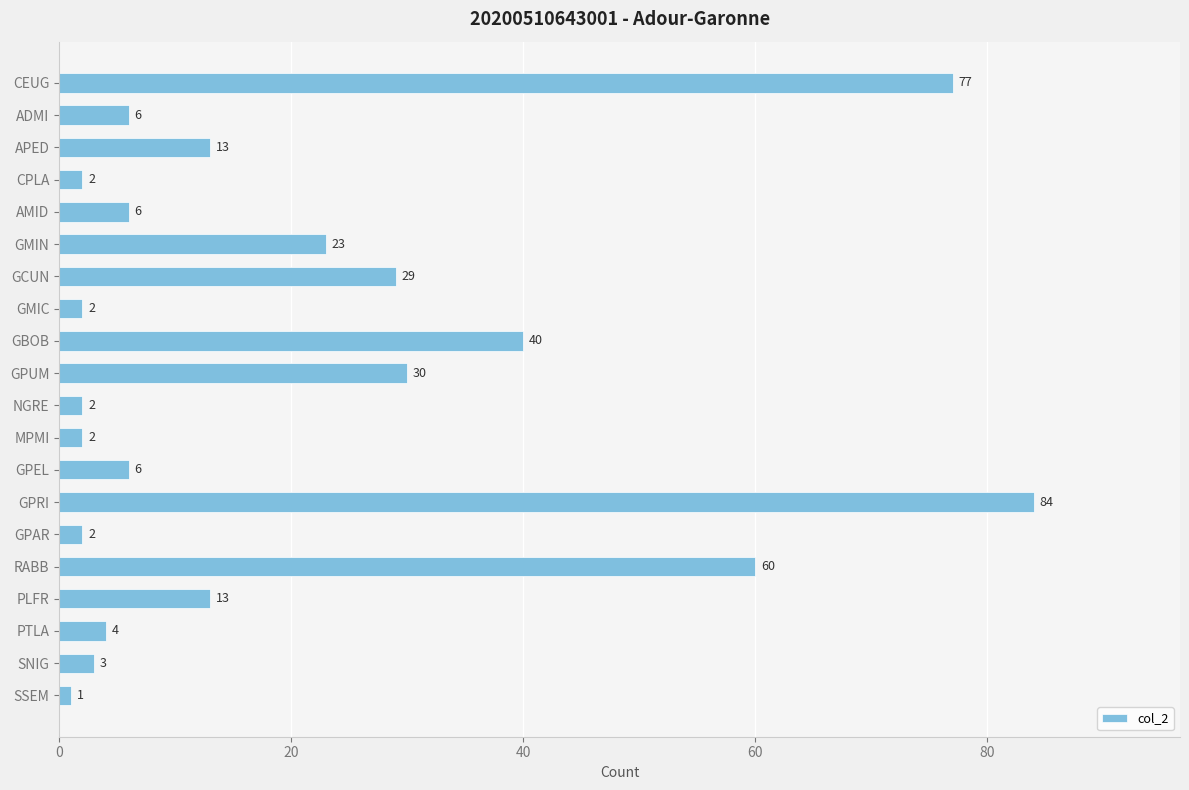

Reading top to bottom, list all the values displayed in this chart.

CEUG=77	ADMI=6	APED=13	CPLA=2	AMID=6	GMIN=23	GCUN=29	GMIC=2	GBOB=40	GPUM=30	NGRE=2	MPMI=2	GPEL=6	GPRI=84	GPAR=2	RABB=60	PLFR=13	PTLA=4	SNIG=3	SSEM=1